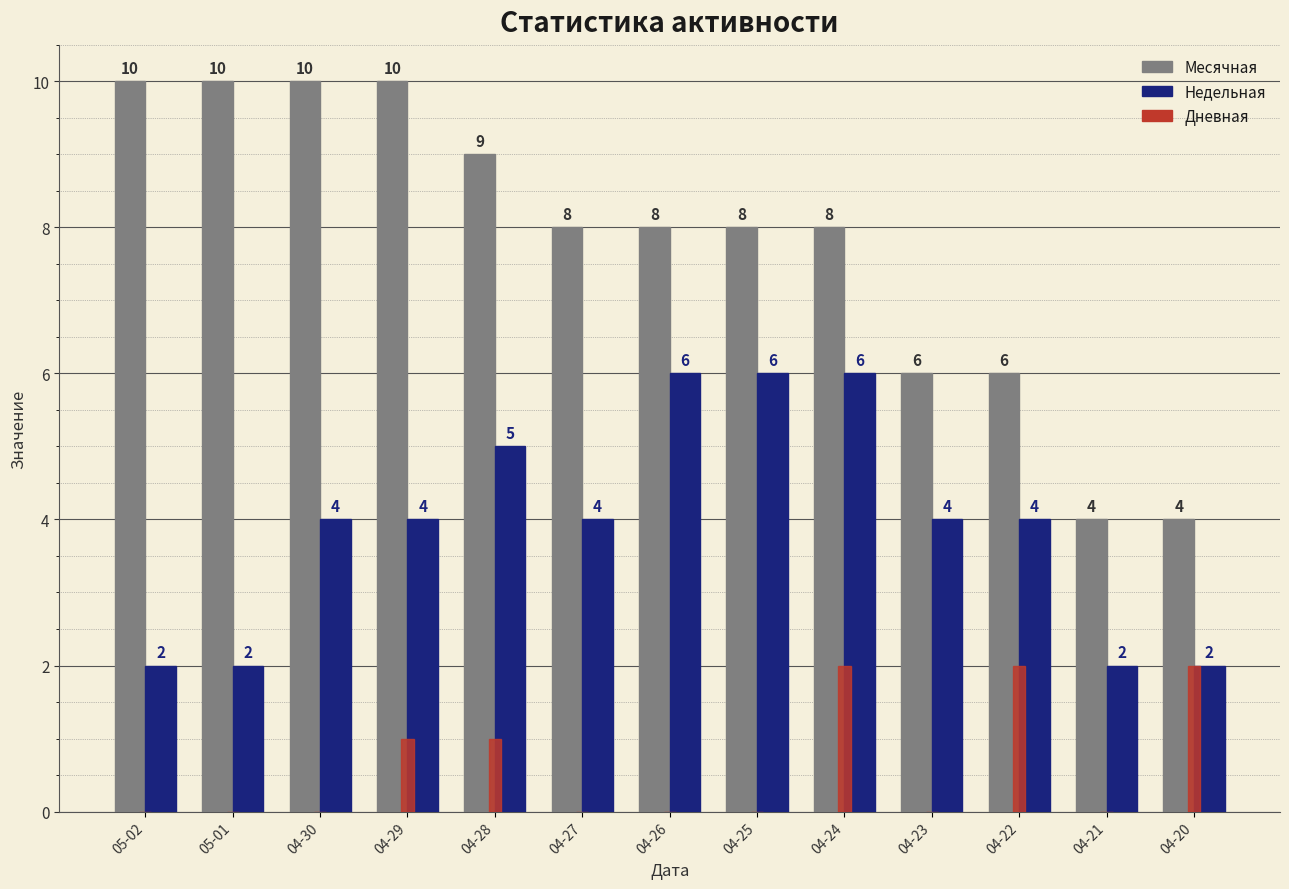

Is it true that Месячная equals 1 at 04-21?

False